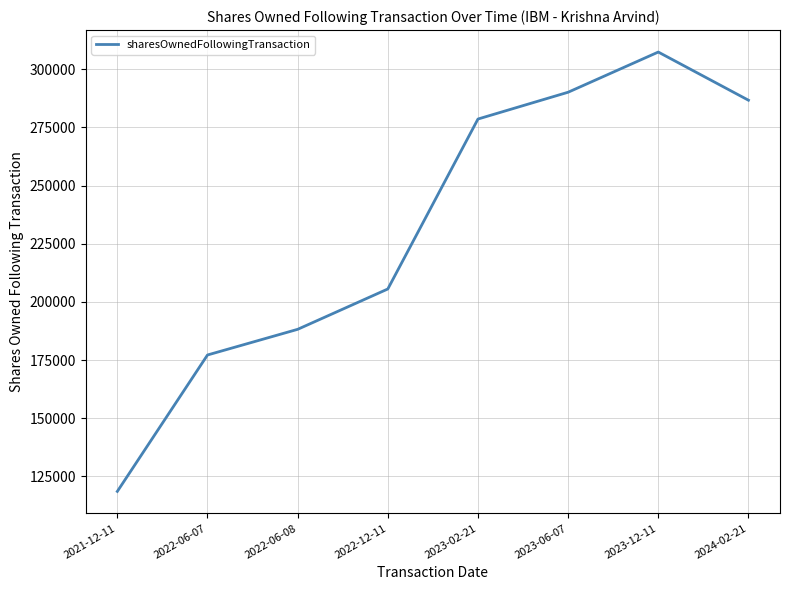

How many interior local peaks (higher than both neighbors) does the data have?

1